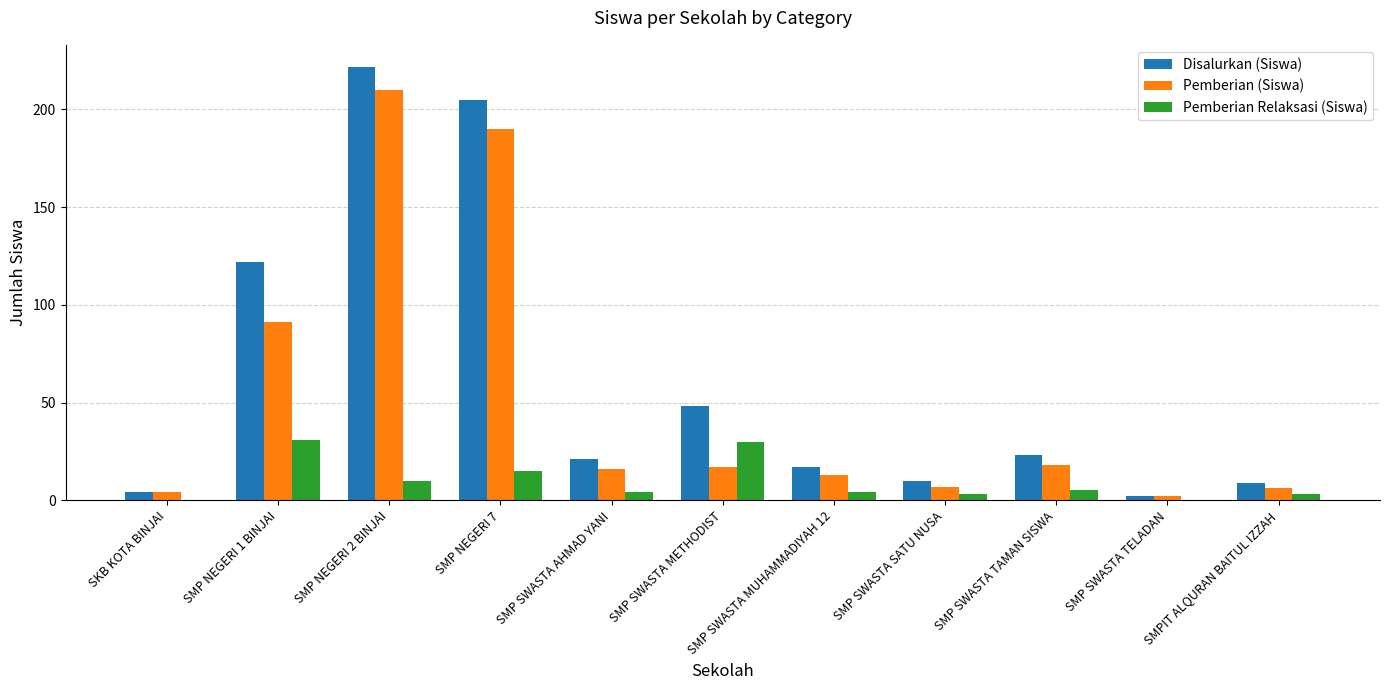

What is the highest value of the Pemberian Relaksasi (Siswa) series?

31